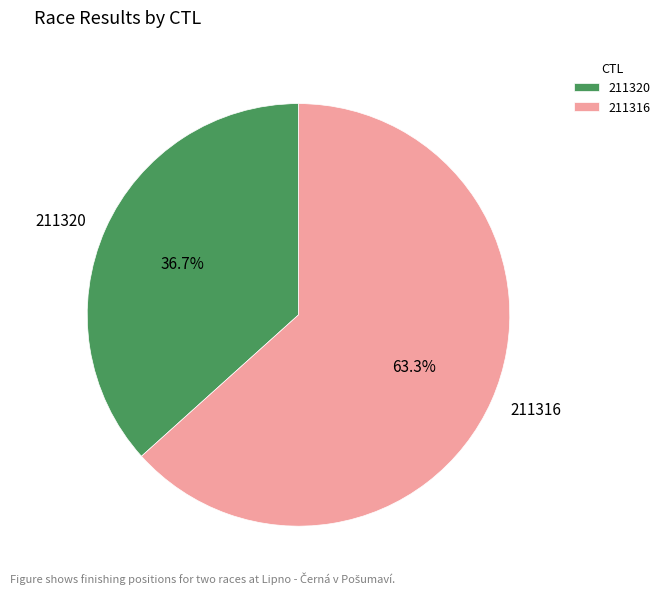

How much of the chart is everything except 211316?

36.7%